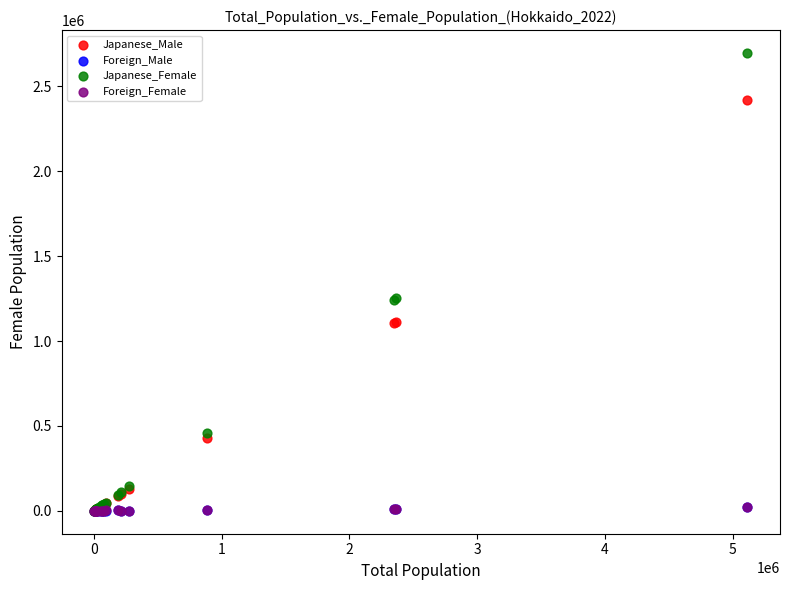

Which series has the widest spread of Y values?

Japanese_Female